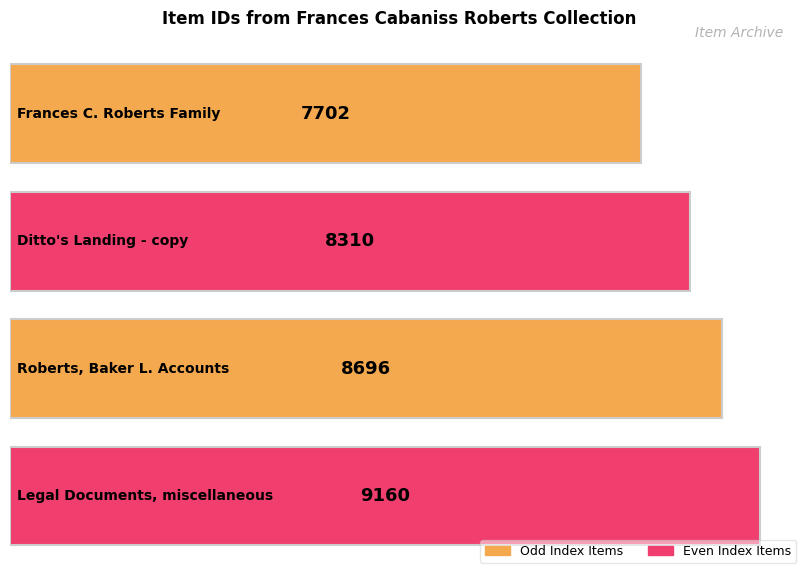

What is the greatest value displayed?

9160